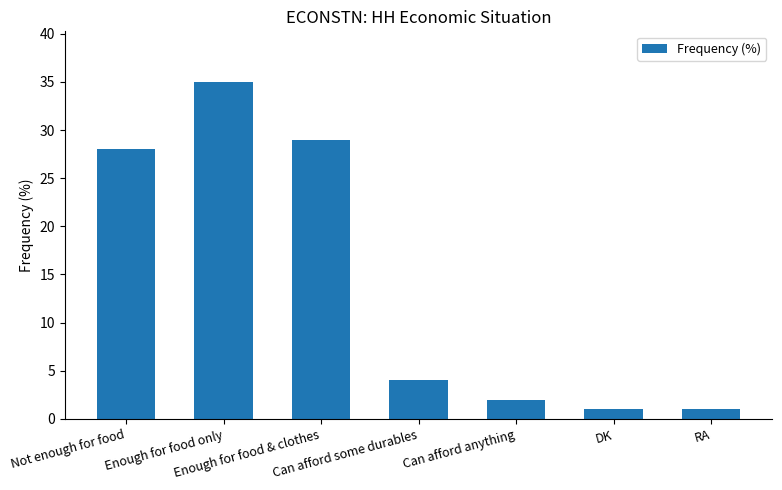

What is the value of the 7th bar from the left?

1